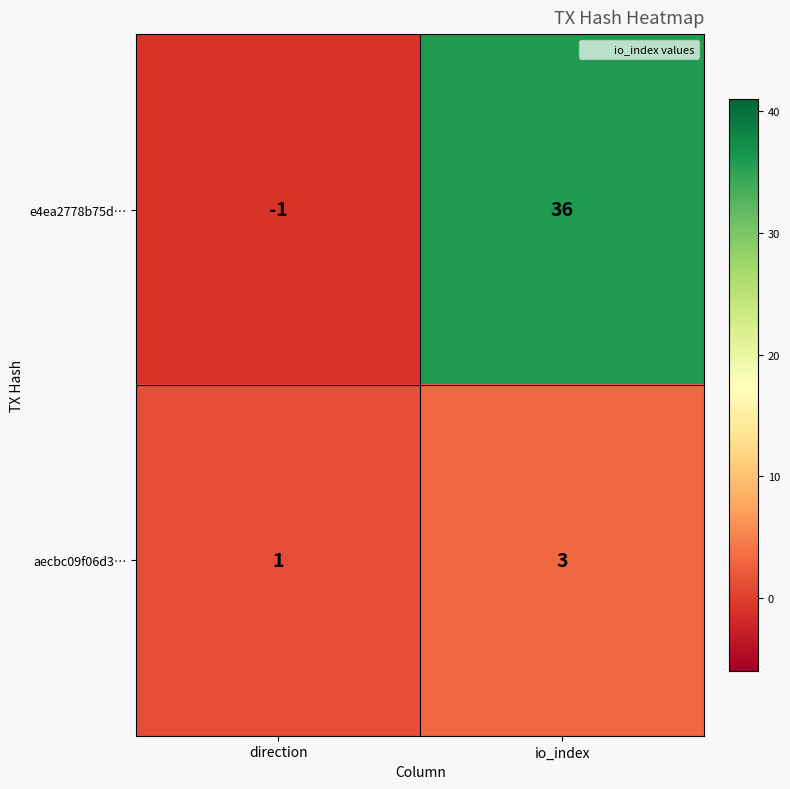

List the series in order of their overall mean, lowest first.

aecbc09f06d3…, e4ea2778b75d…